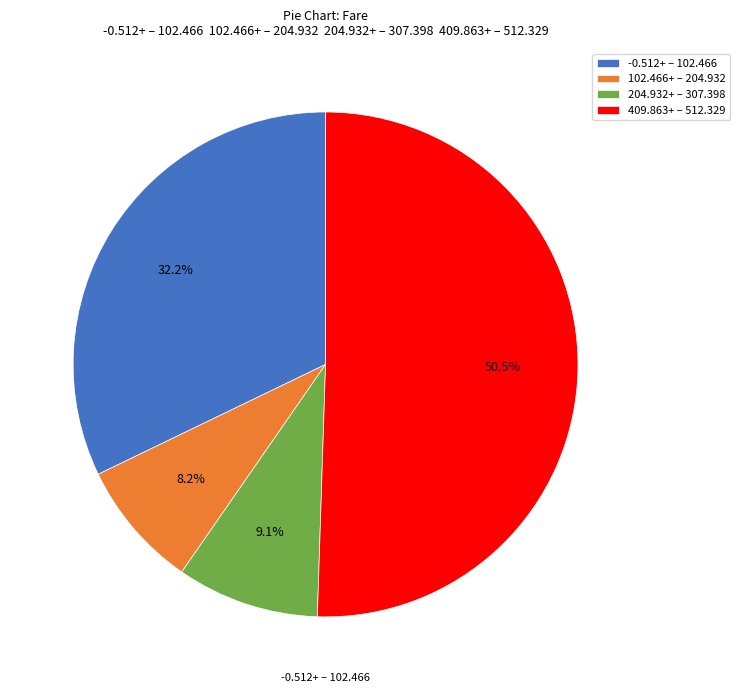

Rank the categories by value from highest to lowest.

409.863+ – 512.329, -0.512+ – 102.466, 204.932+ – 307.398, 102.466+ – 204.932